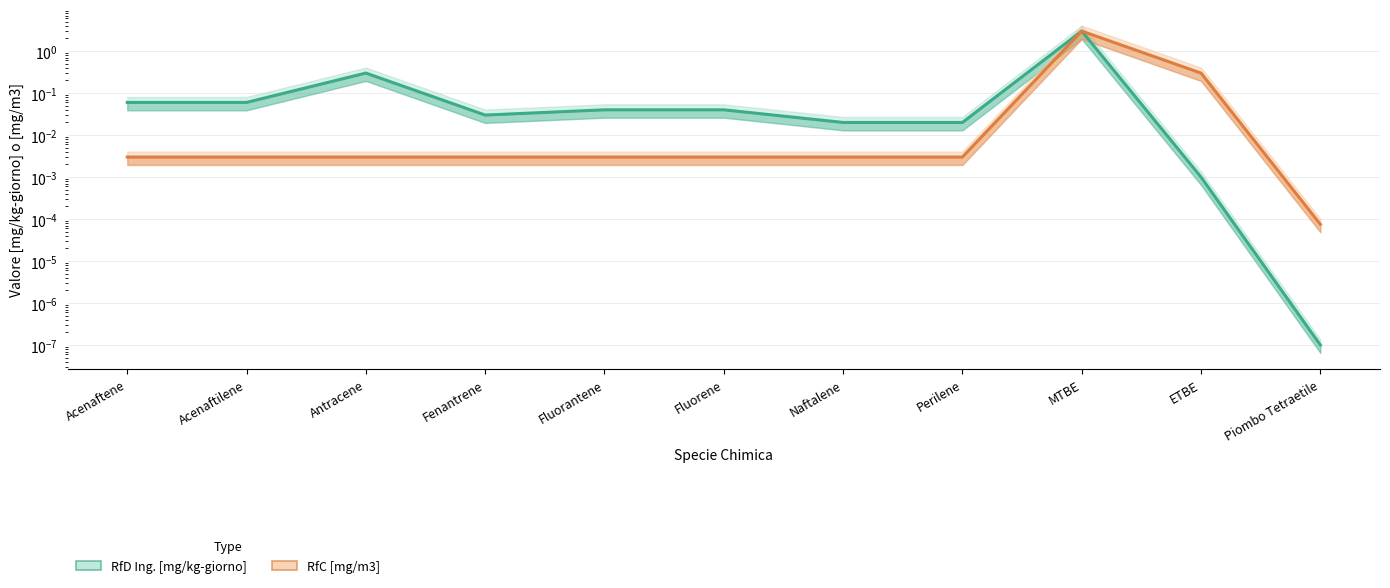

What is the average value of the RfC [mg/m3] series?

0.3